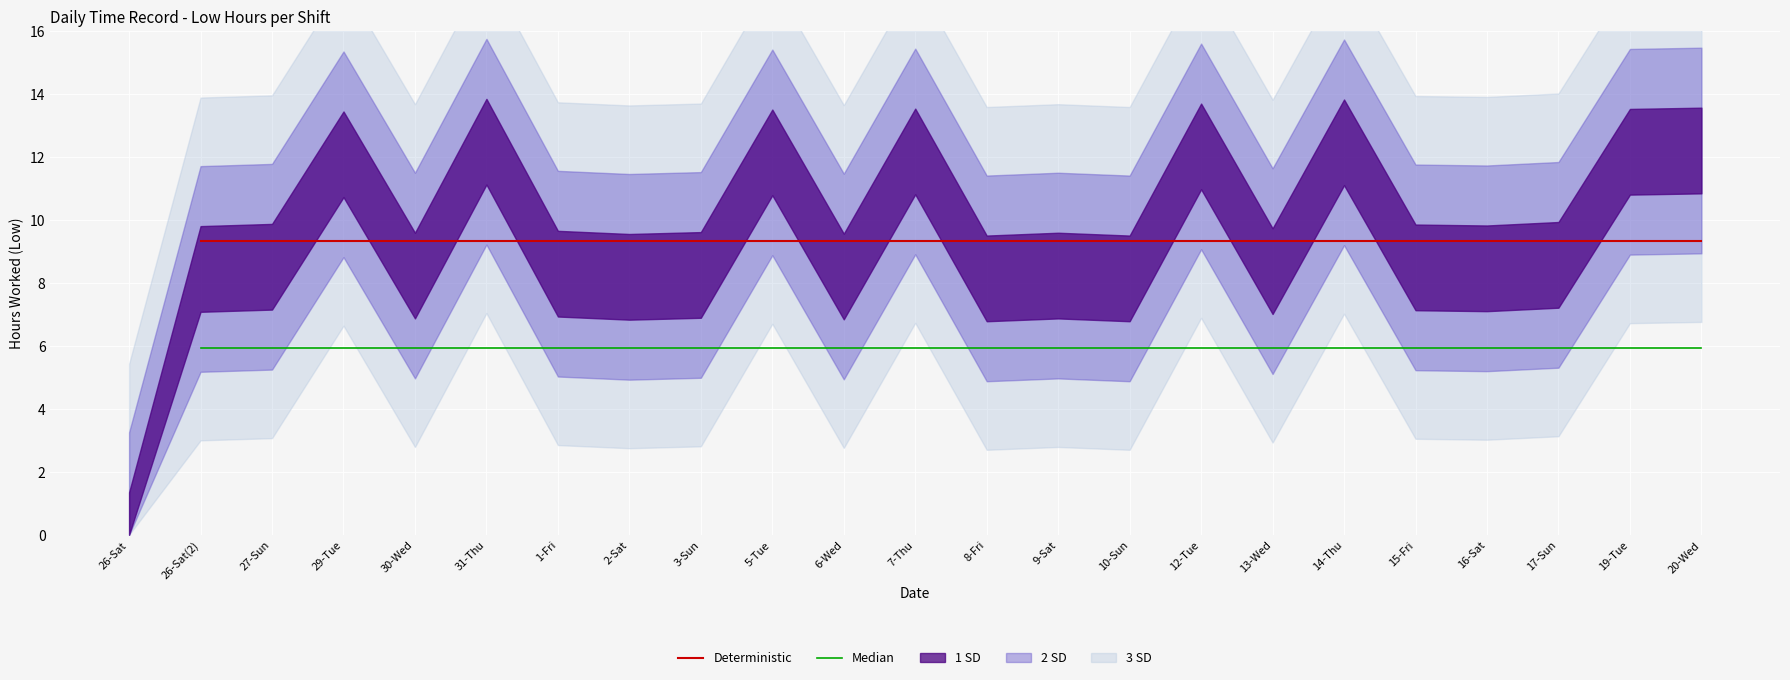

True or false: Deterministic and Median intersect in this chart.

False